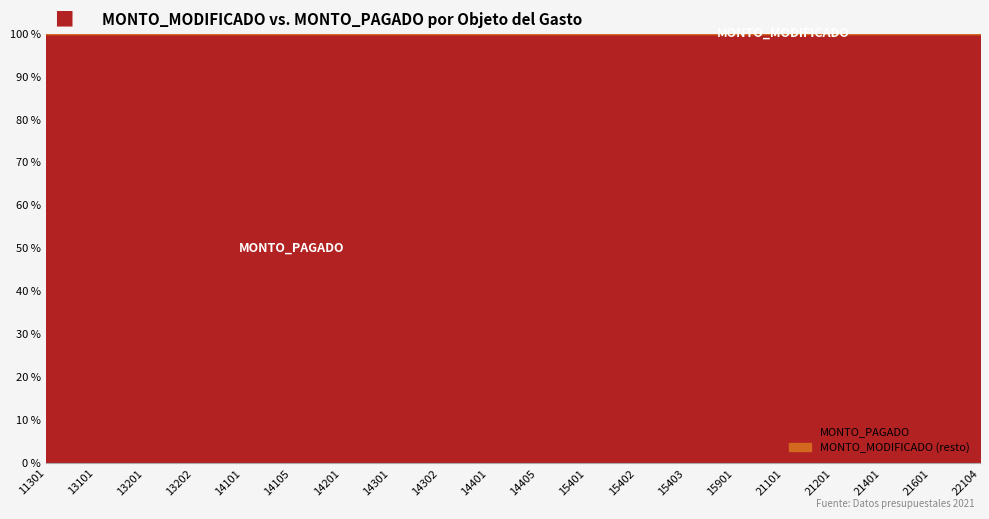

True or false: MONTO_PAGADO and MONTO_MODIFICADO cross at least once.

False